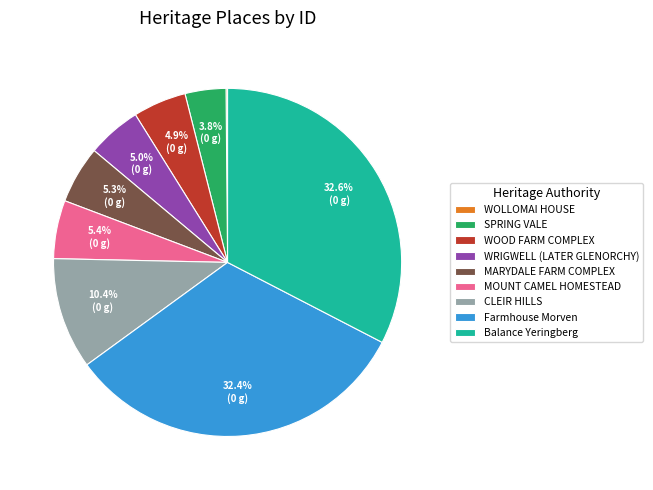

What percentage is the WRIGWELL (LATER GLENORCHY) slice, to the nearest percent?

5%